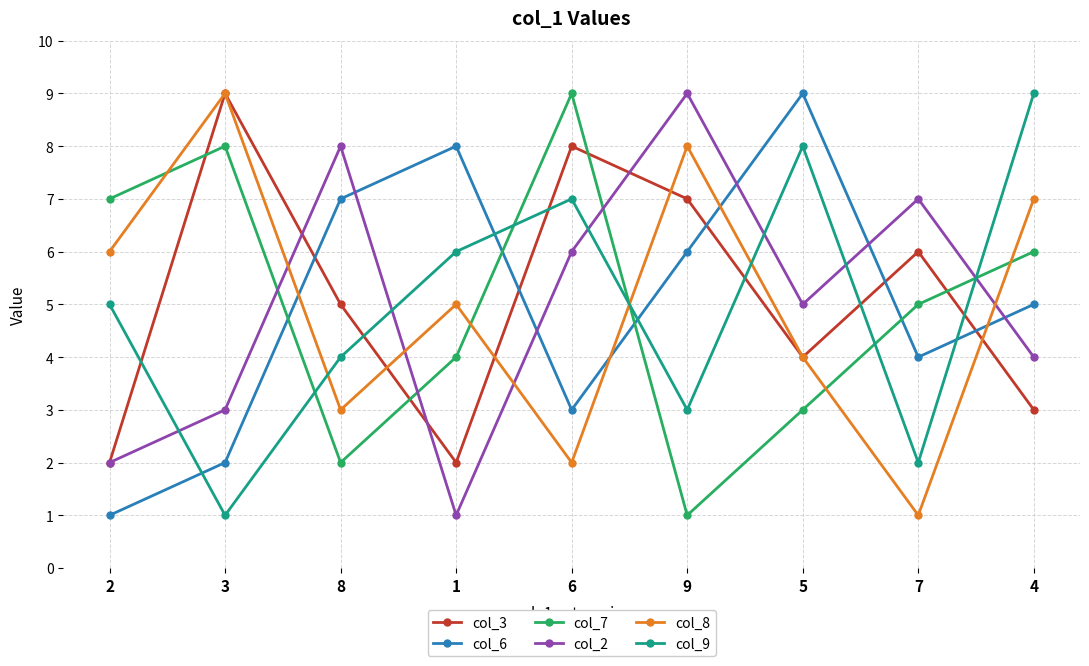

How many data points does each series have?

9